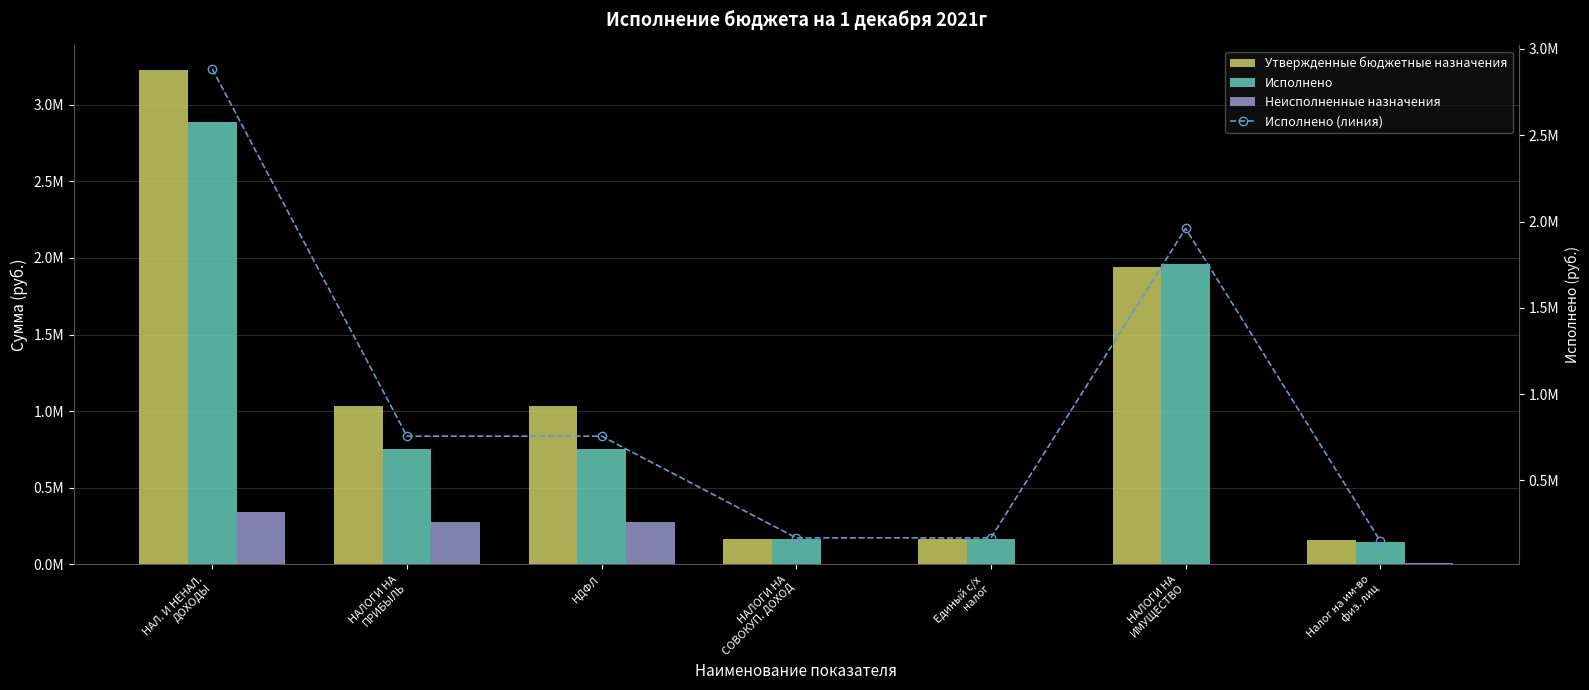

How many groups of bars are there?

7